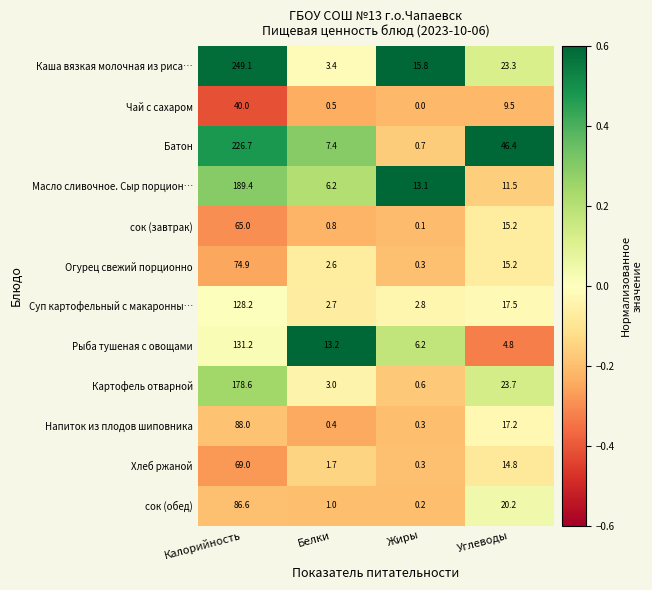

What is the approximate value of Рыба тушеная с овощами at Белки?

13.2